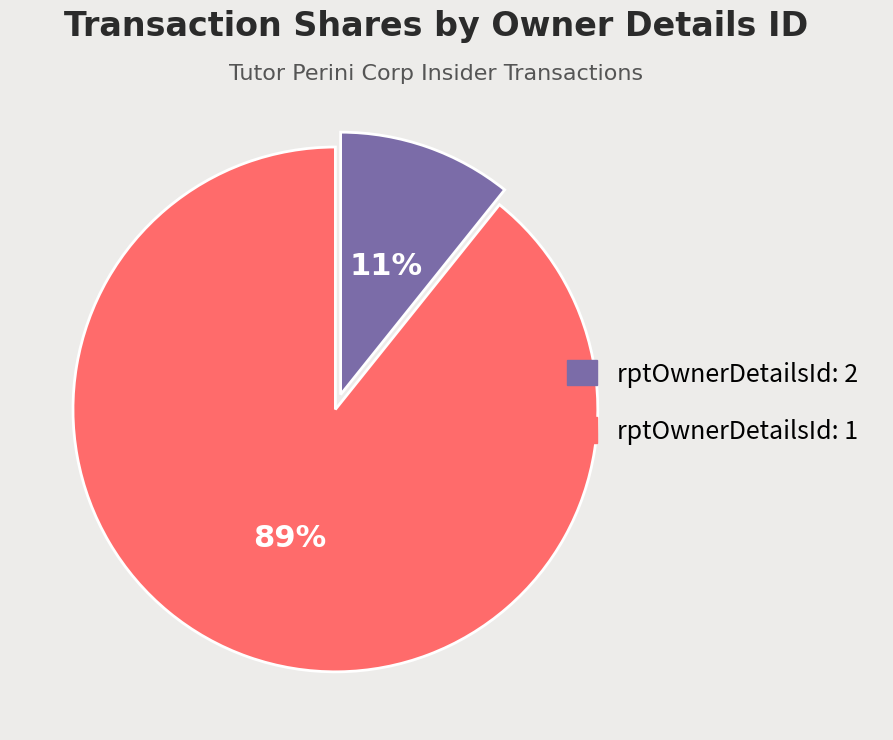

Which has a higher value, rptOwnerDetailsId: 2 or rptOwnerDetailsId: 1?

rptOwnerDetailsId: 1